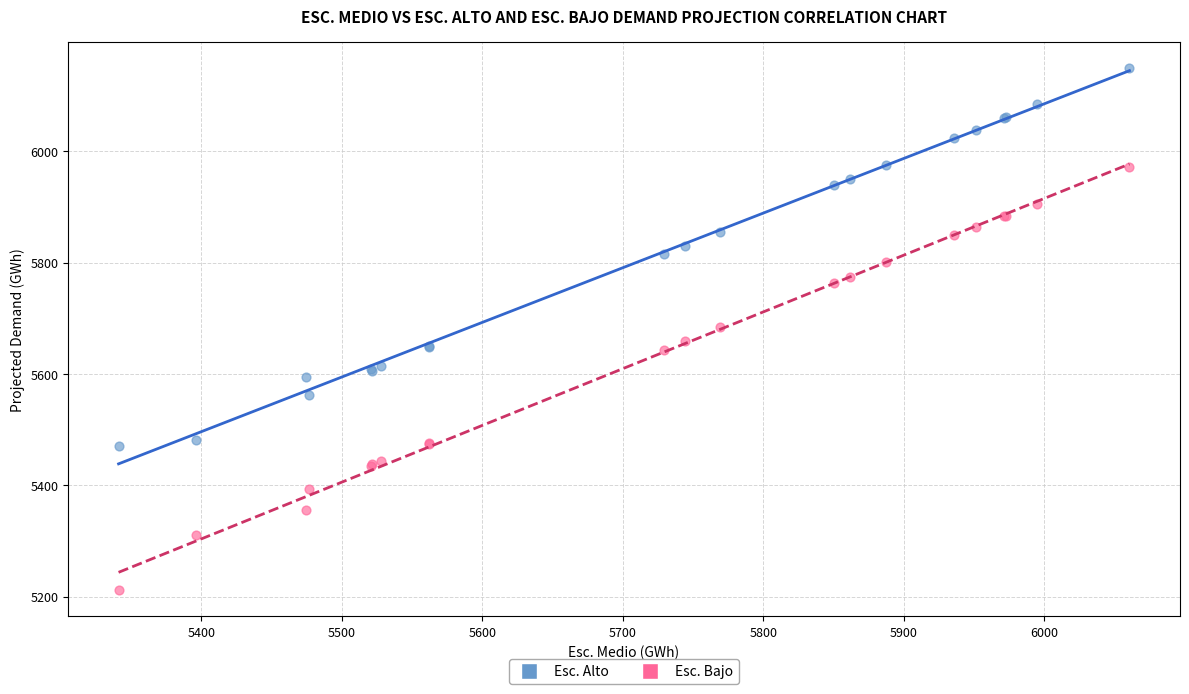

Which series has the widest spread of Y values?

Esc. Bajo